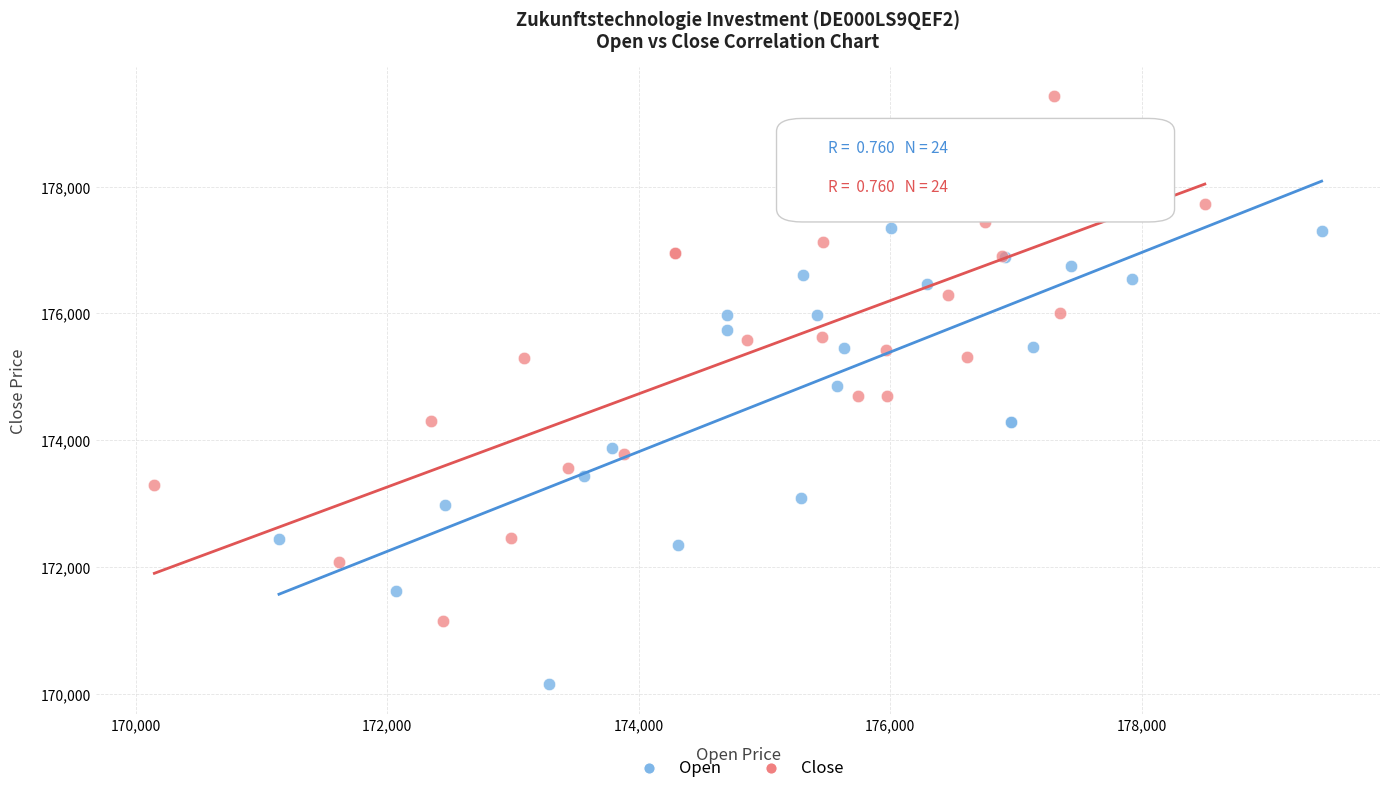

Which series contains the lowest Y value?

Open